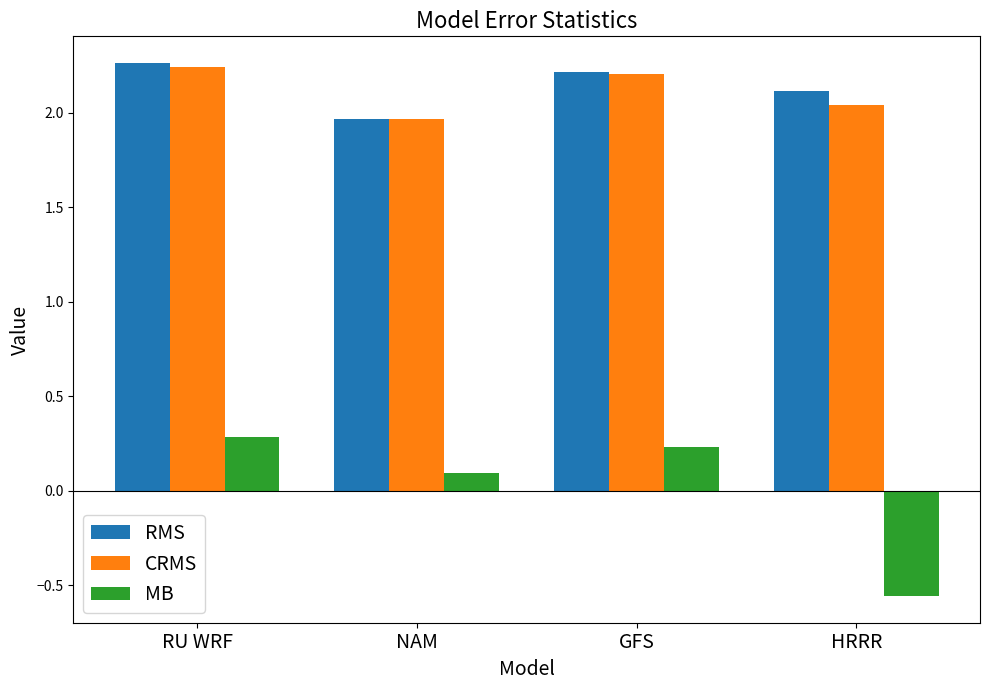

Is it true that CRMS equals 3.2 at HRRR?

False